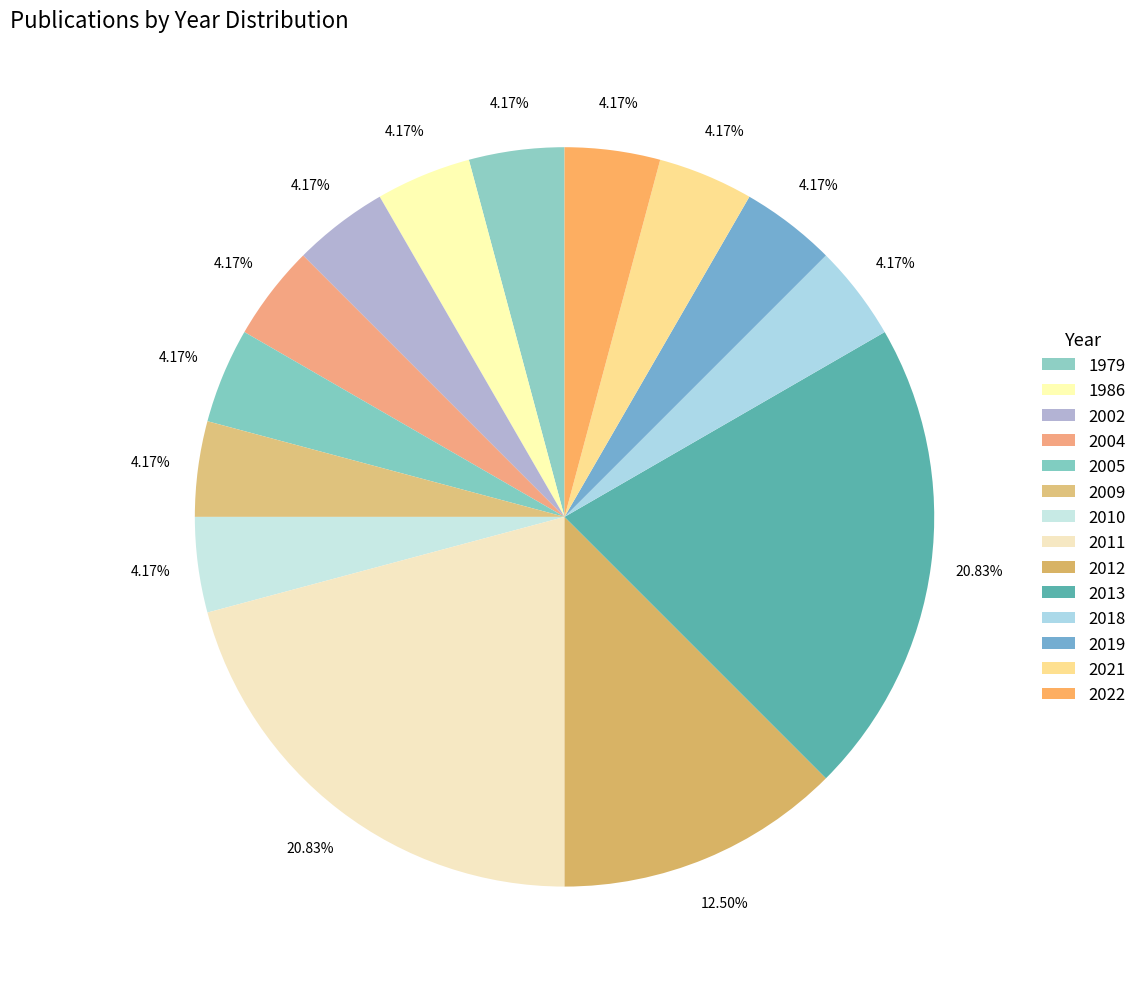

Combined, what portion of the pie is 2010 and 2011?

25.0%